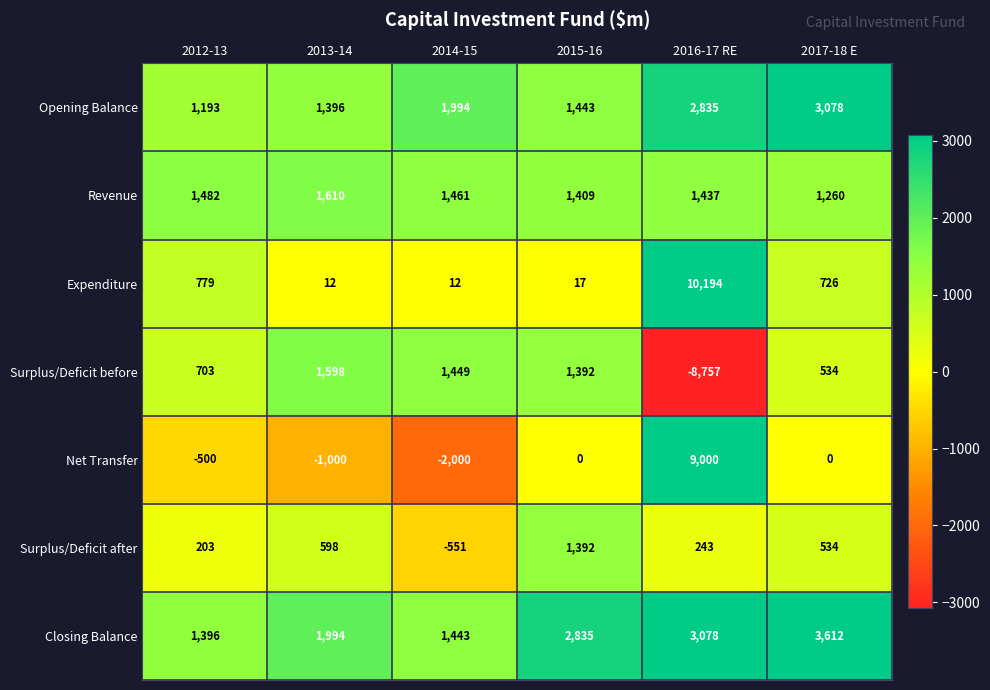

Count the number of categories in the chart.

6